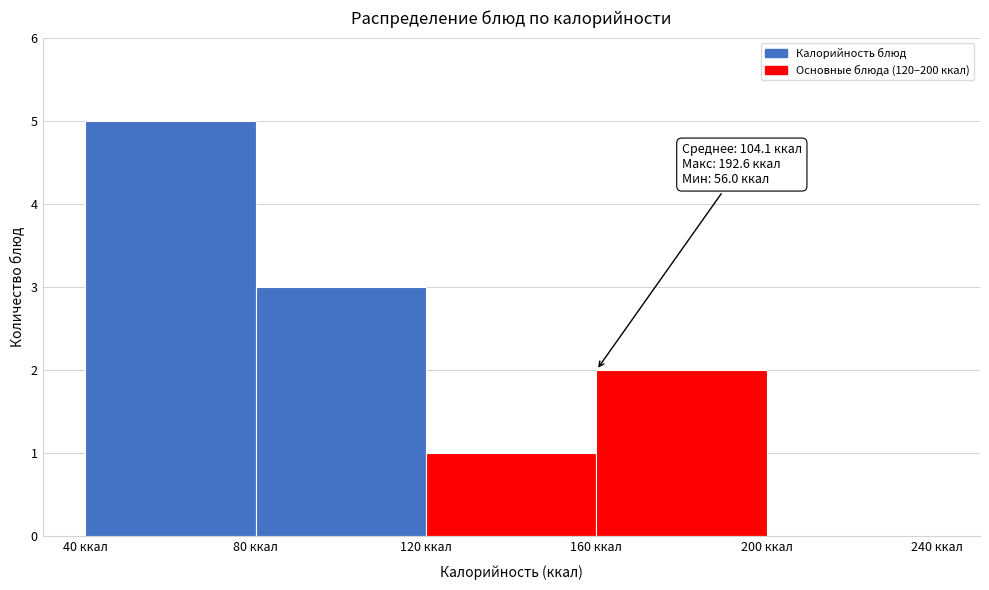

Which range on the x-axis has the tallest bar?

40 to 80